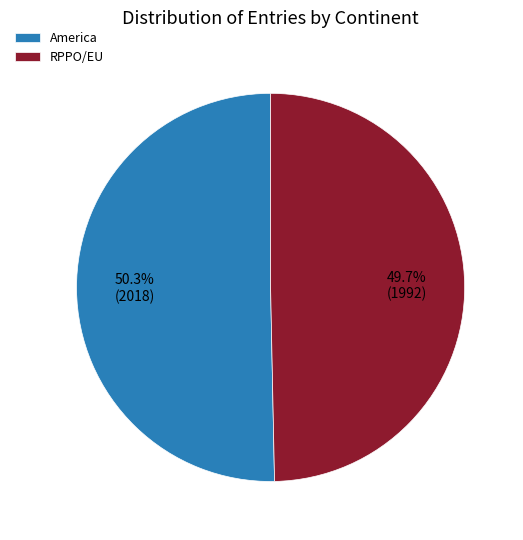

To the nearest percent, what percentage of the pie is RPPO/EU?

50%